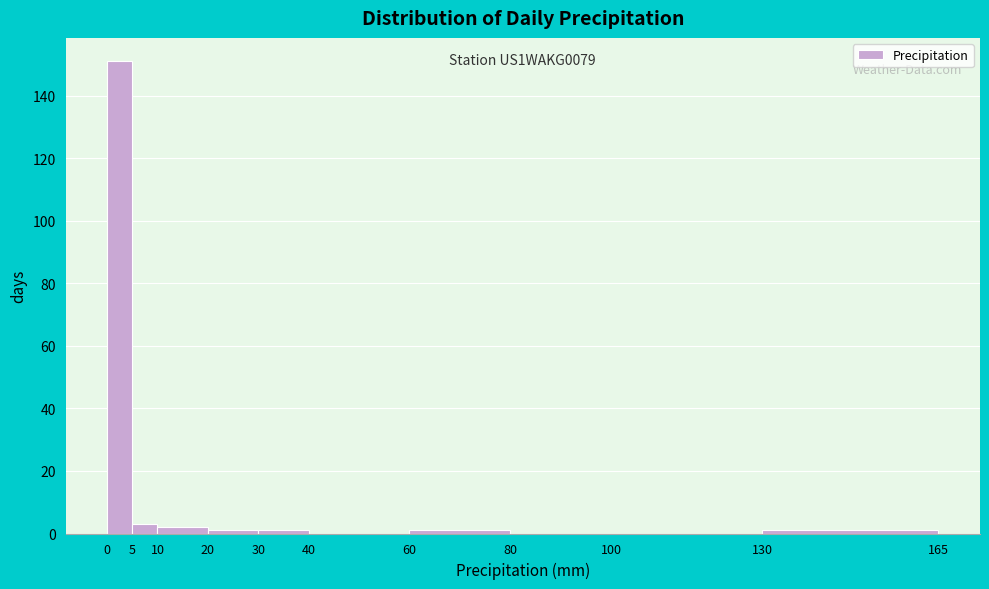

Over which range of the x-axis is the bar tallest?

0 to 5